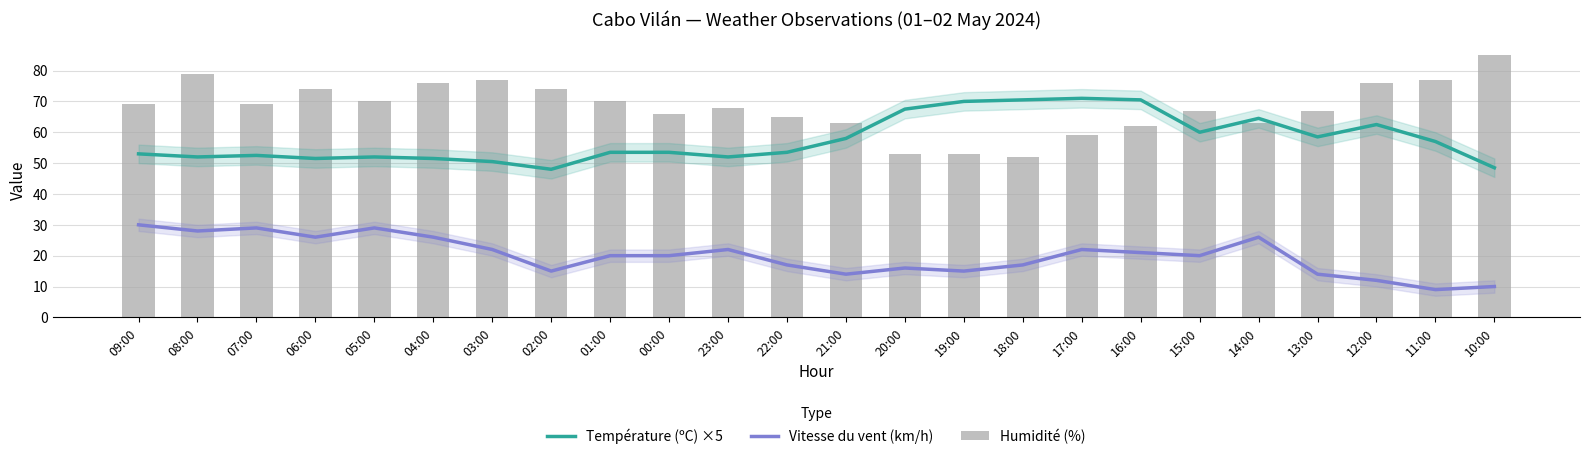

How many series are shown in this chart?

3